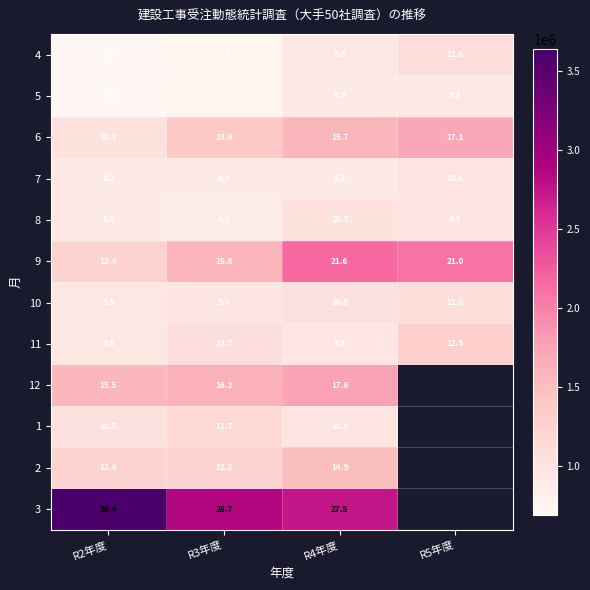

Is the value of 2 at R3年度 greater than the value of 9 at R4年度?

No